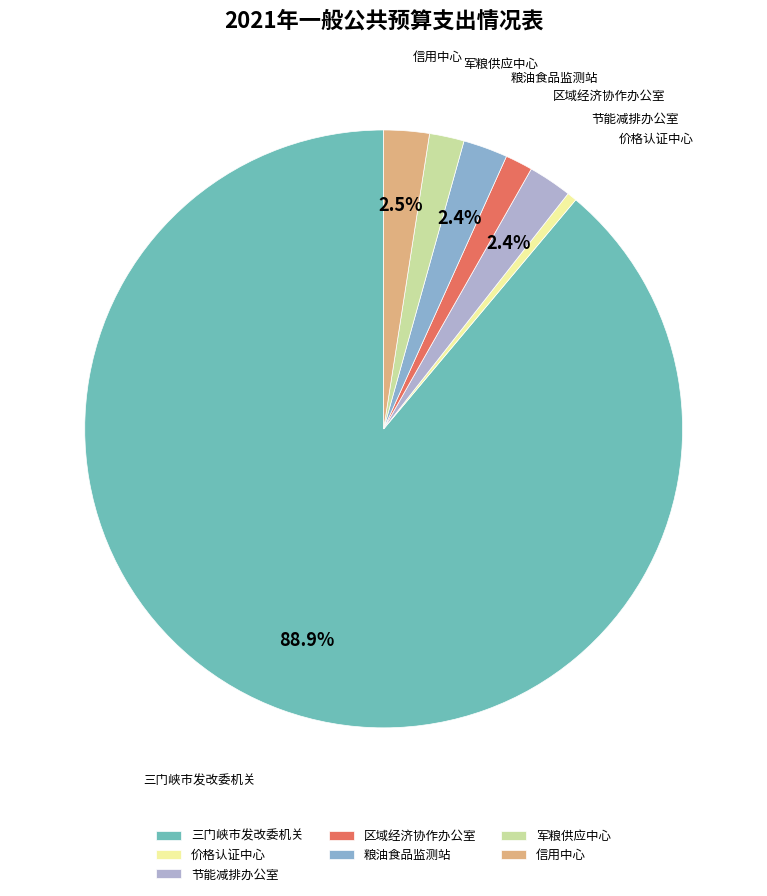

What percentage is NOT represented by 信用中心?

97.5%